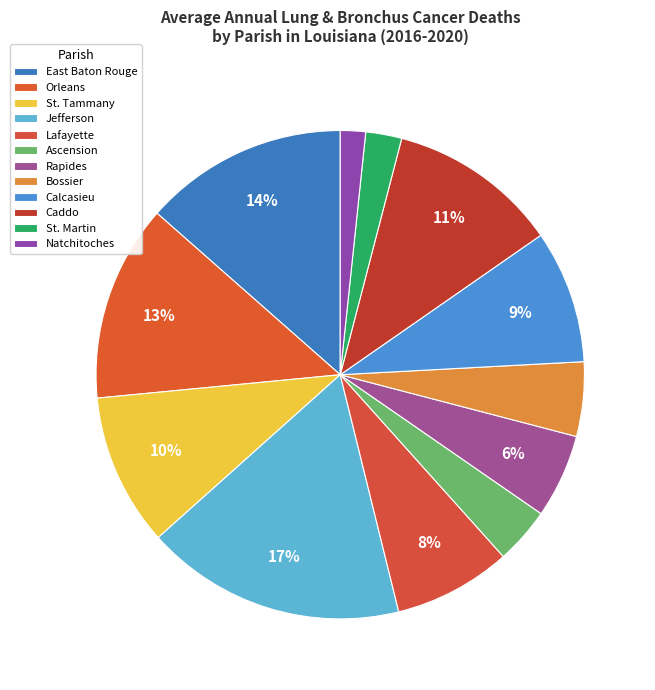

How many segments does this pie chart have?

12